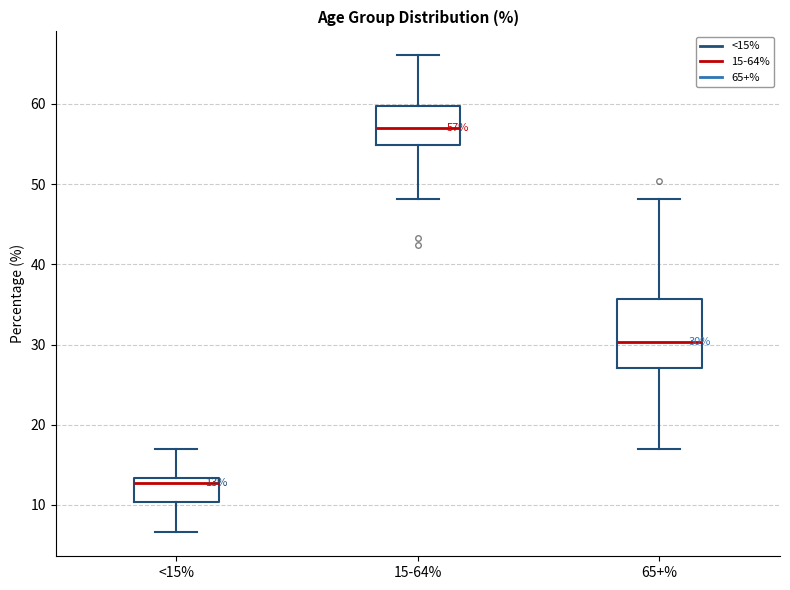

Which box has the lowest median line?

<15%